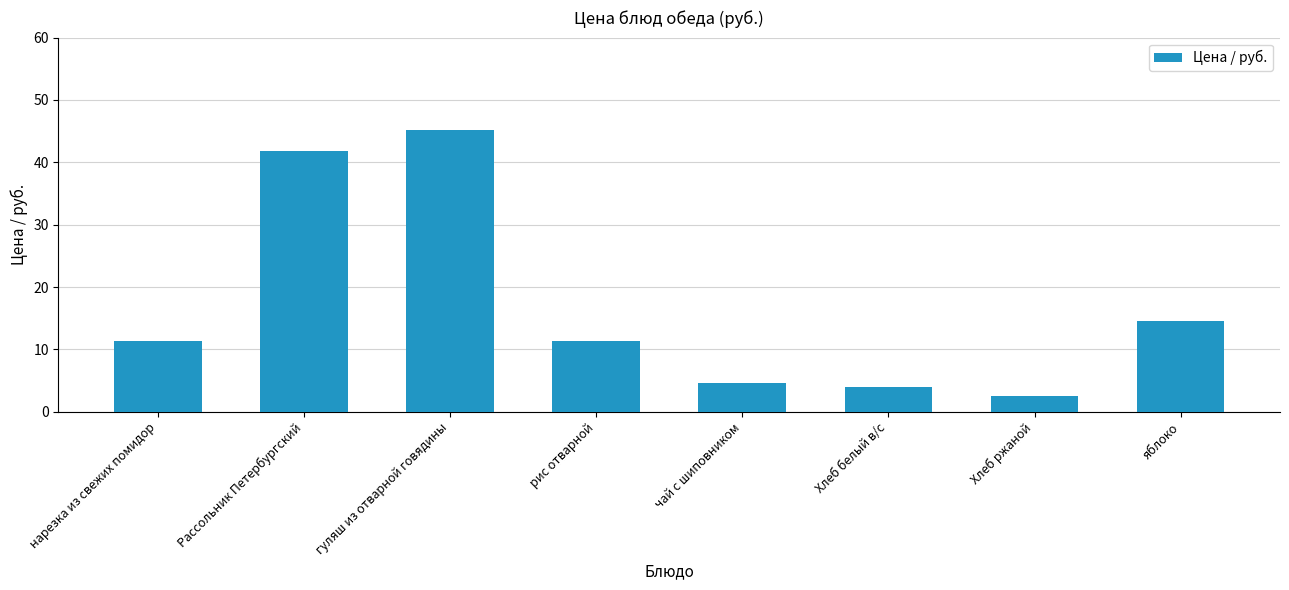

At which category does the chart reach its minimum across all series?

Хлеб ржаной